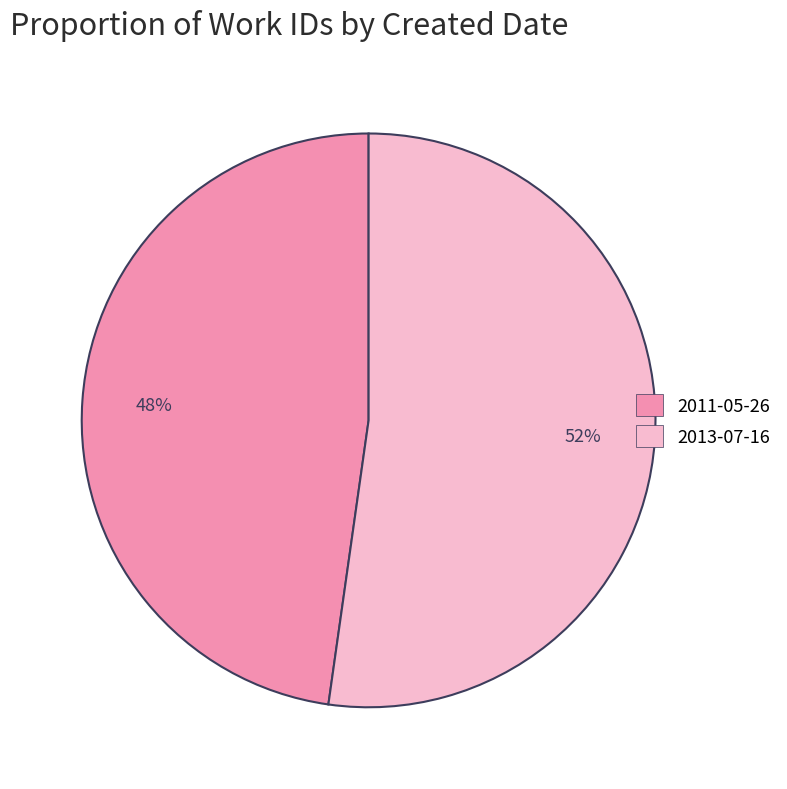

Count the number of slices in the pie.

2